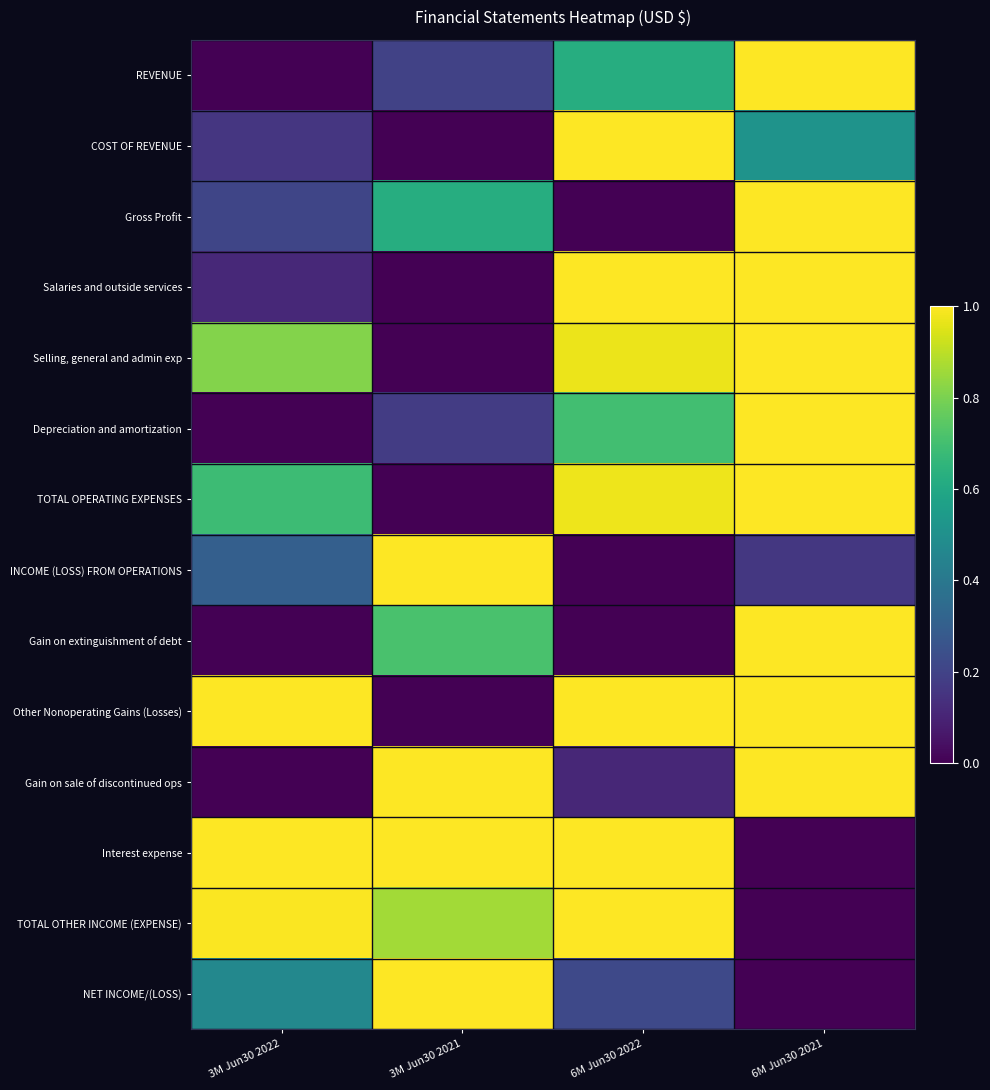

Which label corresponds to the smallest value in the chart?

3M Jun30 2022